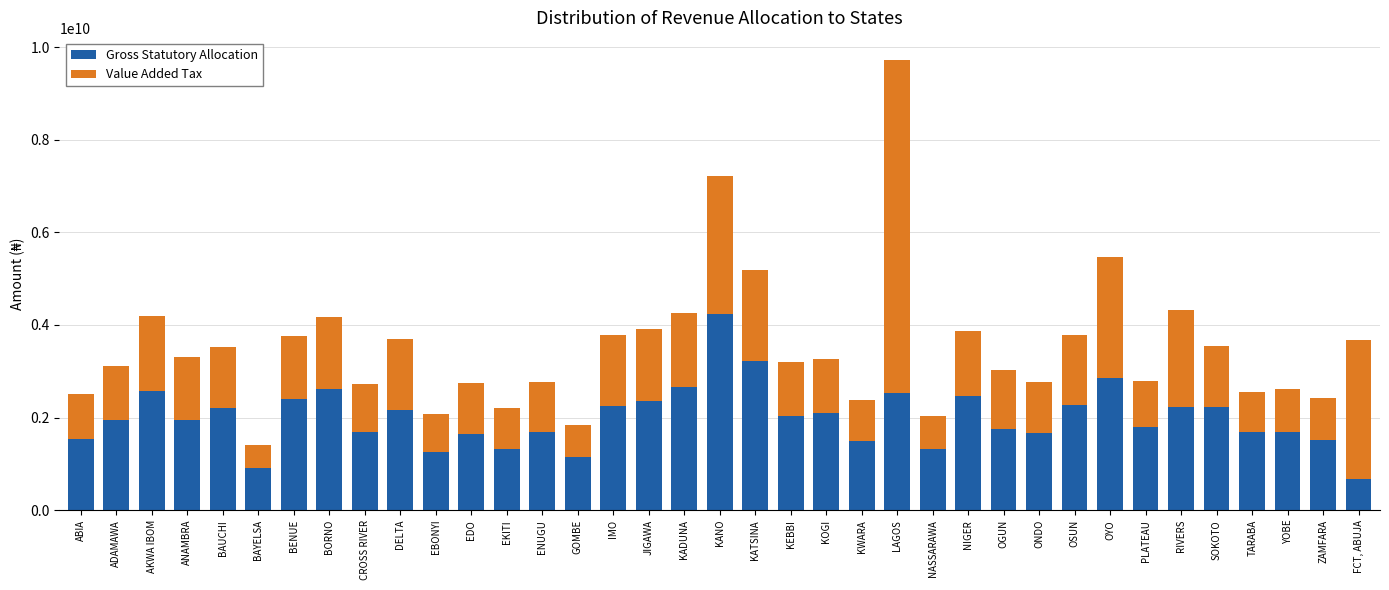

What is the lowest value of the Gross Statutory Allocation series?

673126990.1